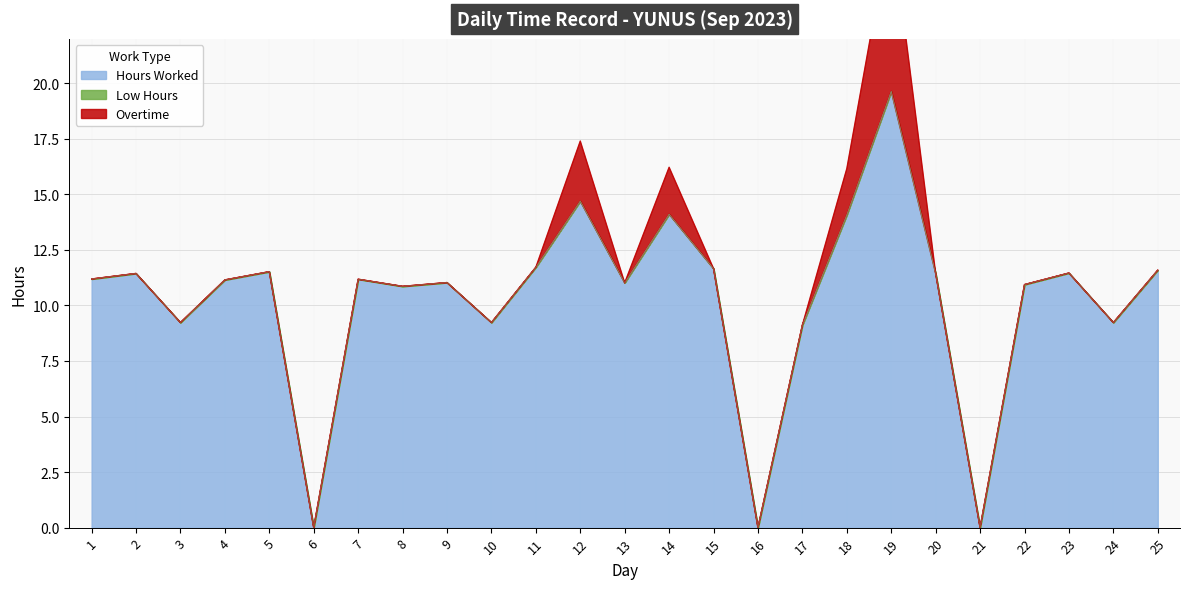

What is the sum of all Overtime values?

14.5